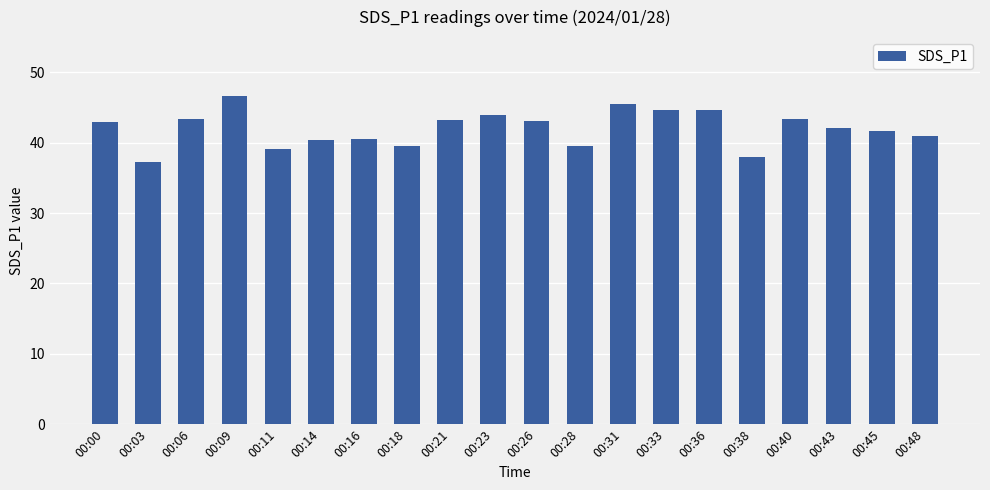

What is the sum of the values at 00:06 and 00:23?

87.3